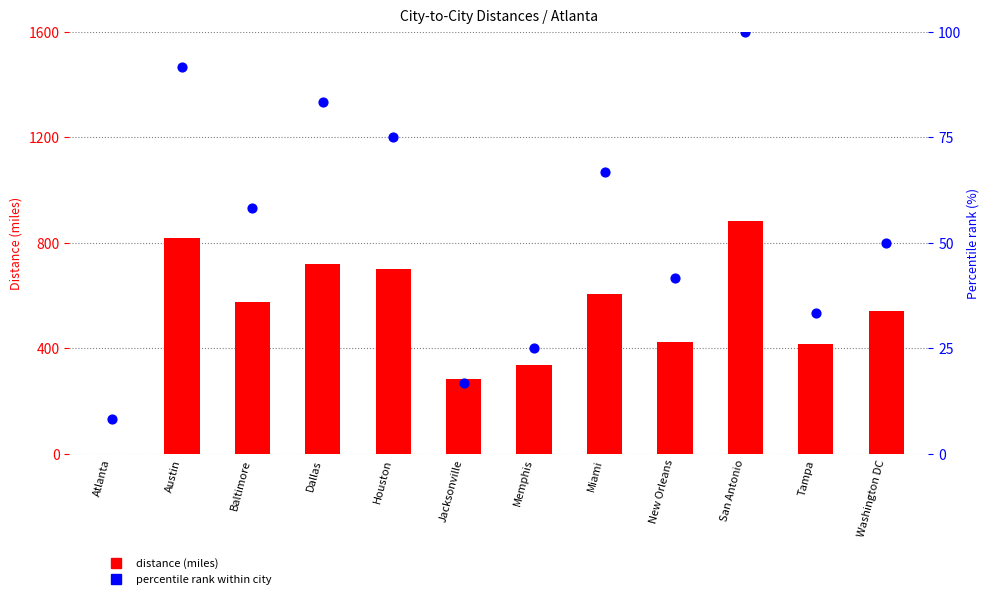

Which series has the largest total across all categories?

distance (miles)